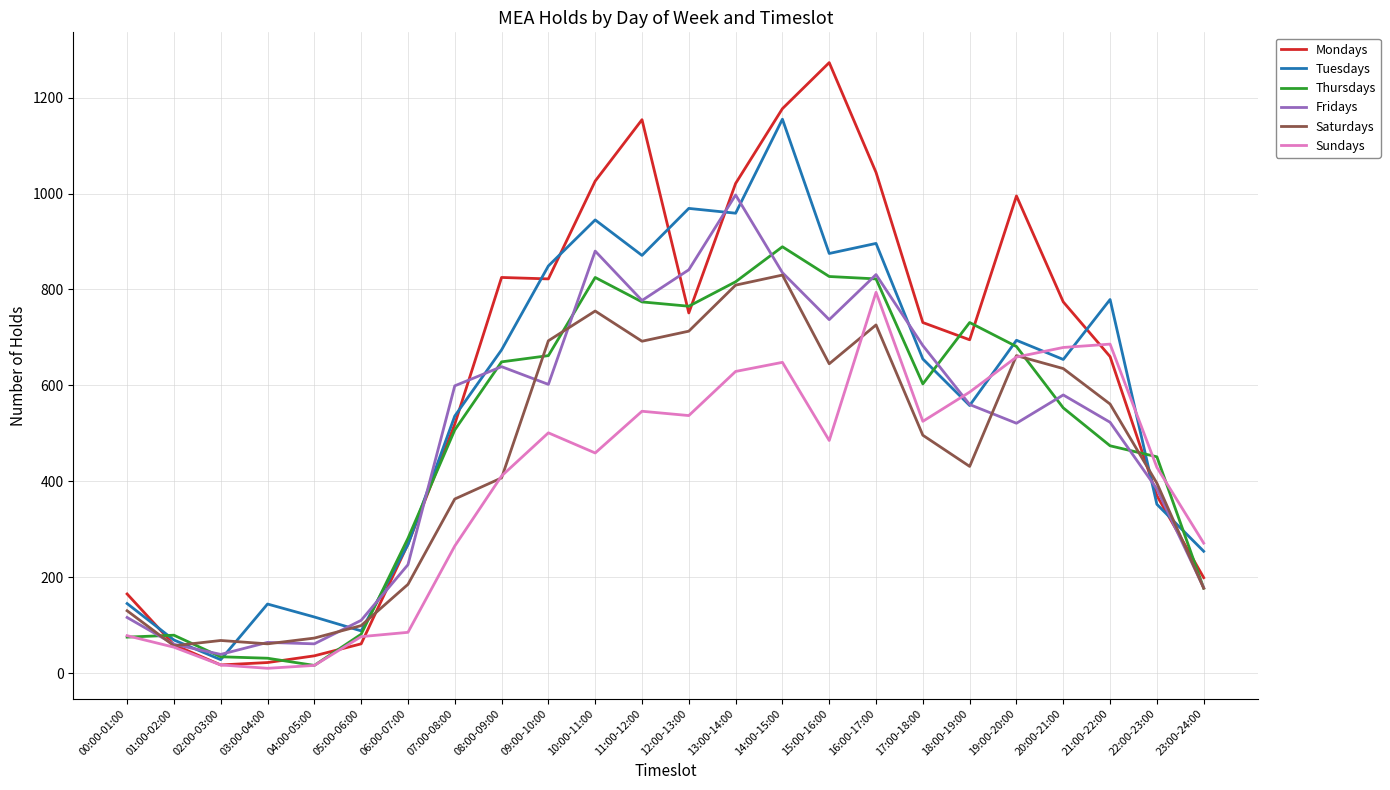

How many values in the Sundays series are below 485?

12